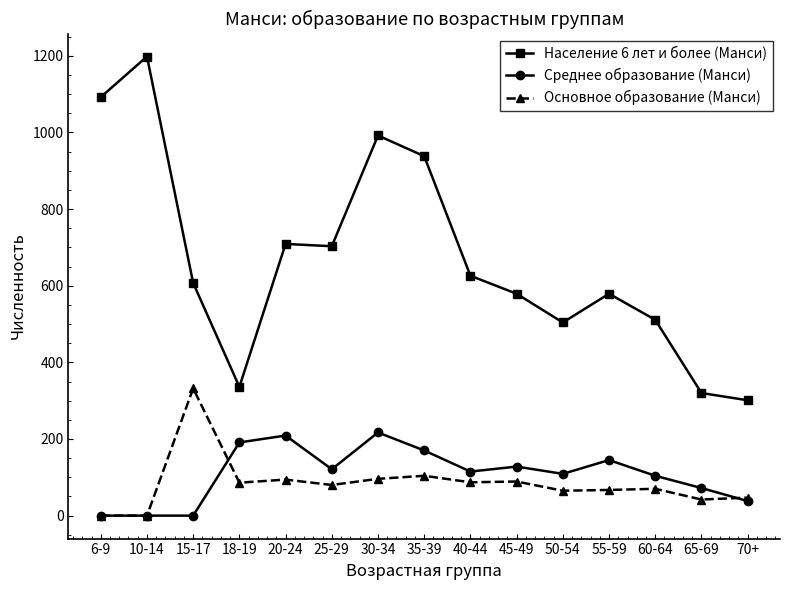

How many lines are shown in the chart?

3